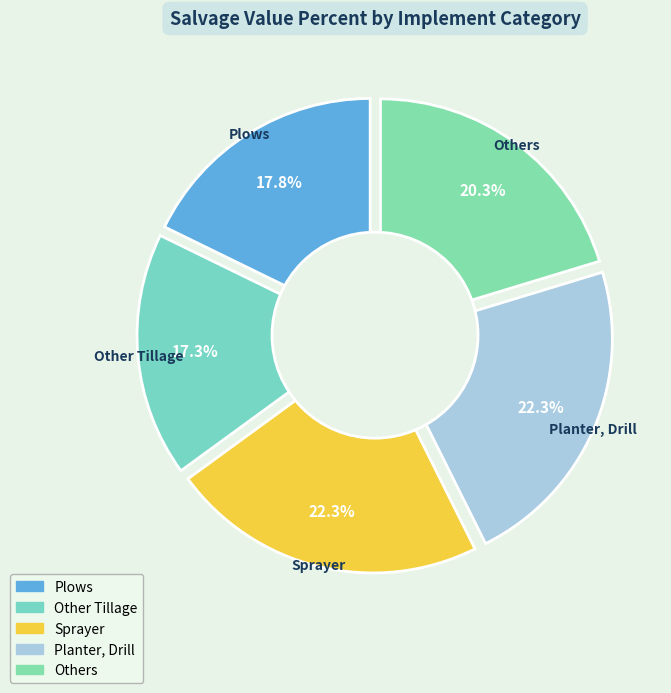

How many segments does this pie chart have?

5